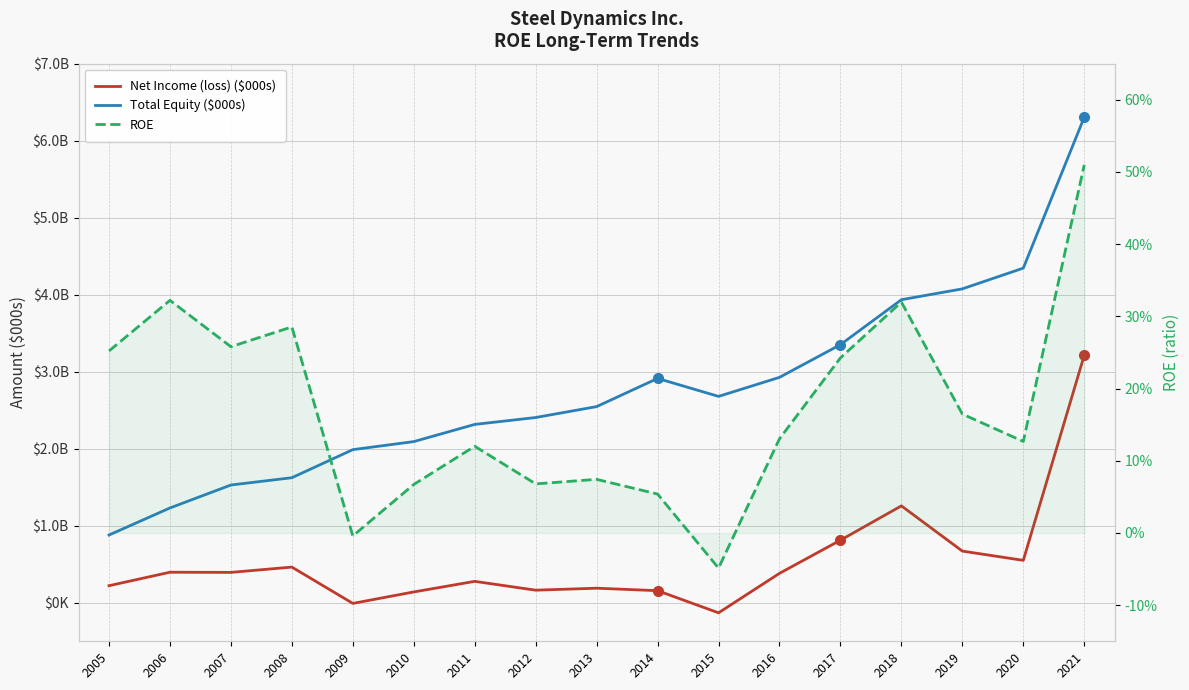

How many distinct data groups are displayed?

3